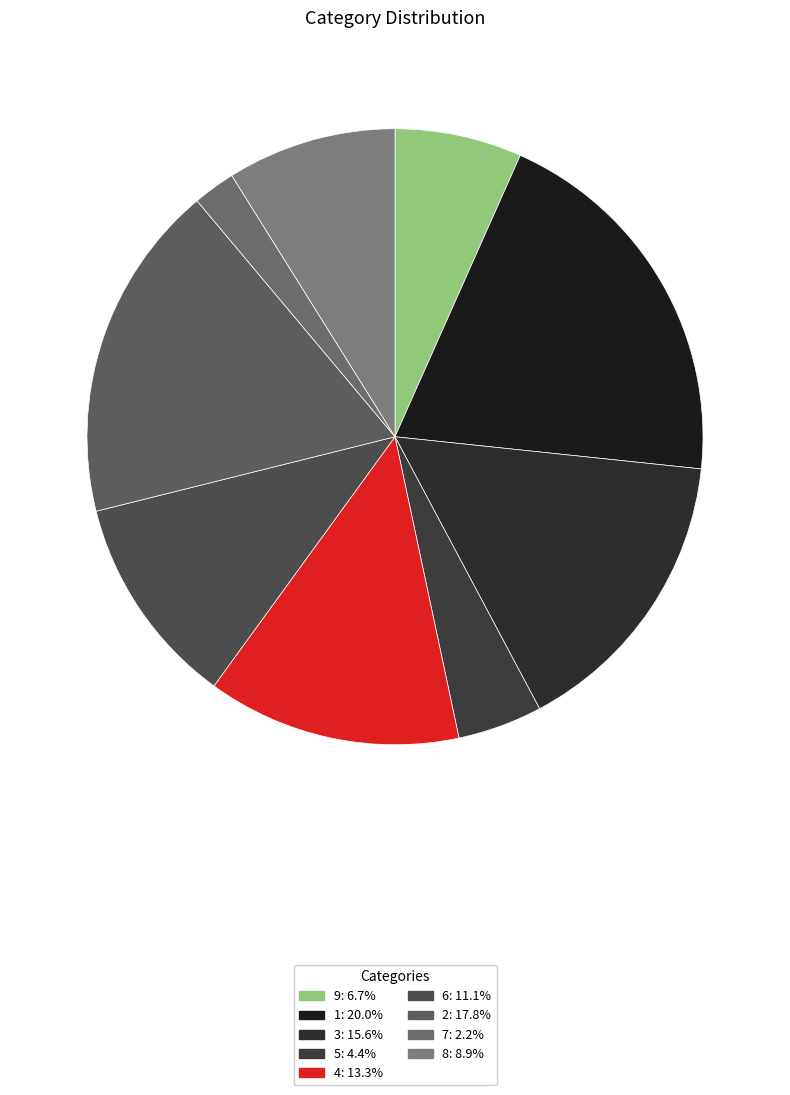

Is there a majority slice in this chart?

No